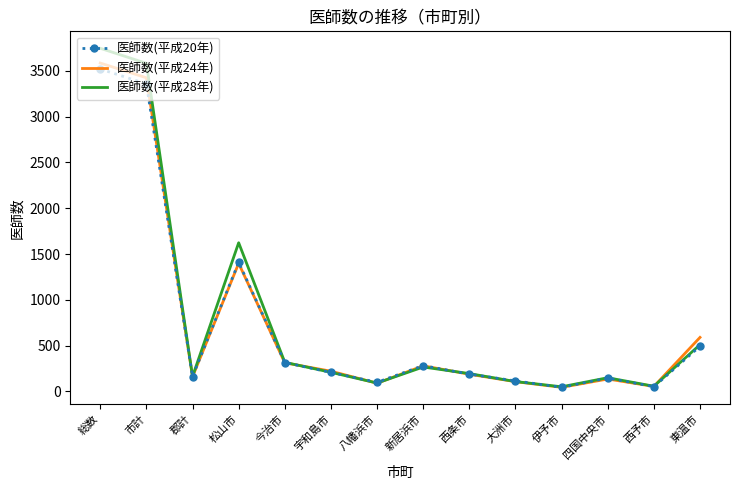

Is it true that 医師数(平成28年) equals 569 at 今治市?

False